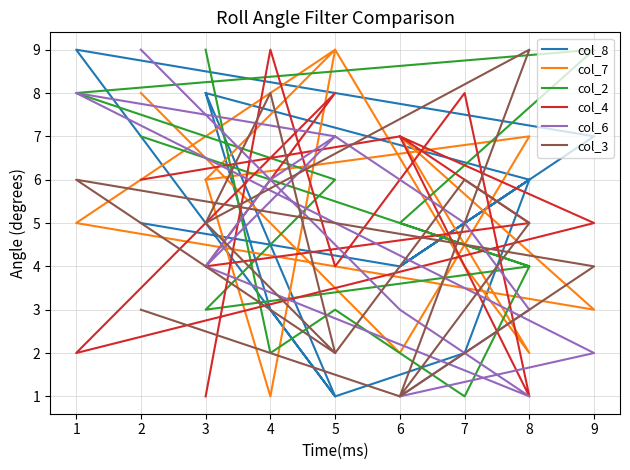

Reading left to right, list all the values displayed in this chart.

col_8: 5	4	6	8	1	9	7	4	6	2	1	3	8
col_7: 8	2	7	6	9	5	3	7	2	4	9	1	6
col_2: 7	5	4	3	6	8	9	5	4	1	3	2	9
col_4: 6	7	5	4	8	2	5	7	1	8	4	9	1
col_6: 9	3	1	4	7	8	2	1	3	5	7	6	4
col_3: 3	1	9	5	2	6	4	1	5	6	2	8	5